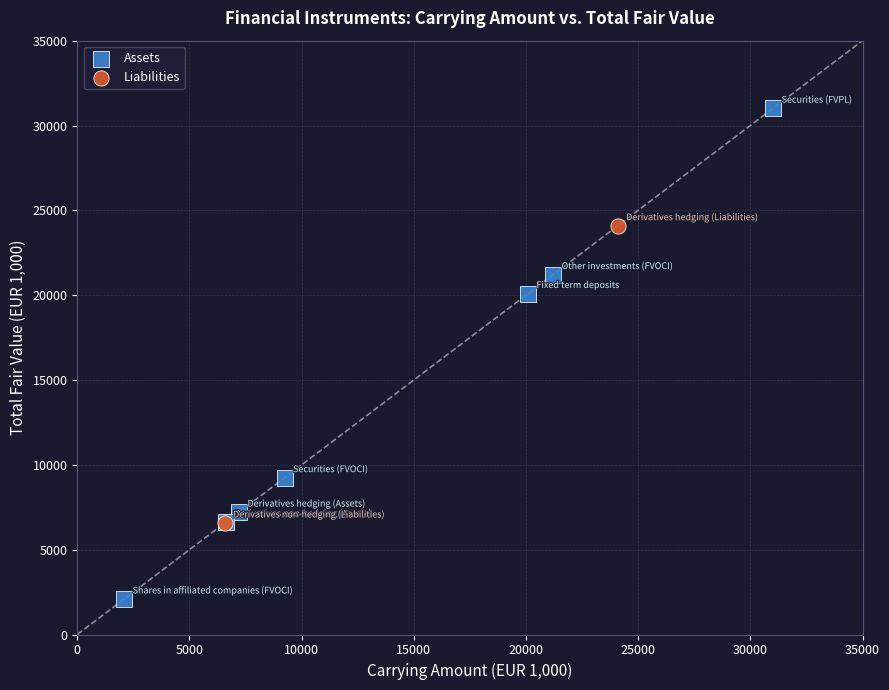

What are all the series names shown in the legend?

Assets, Liabilities